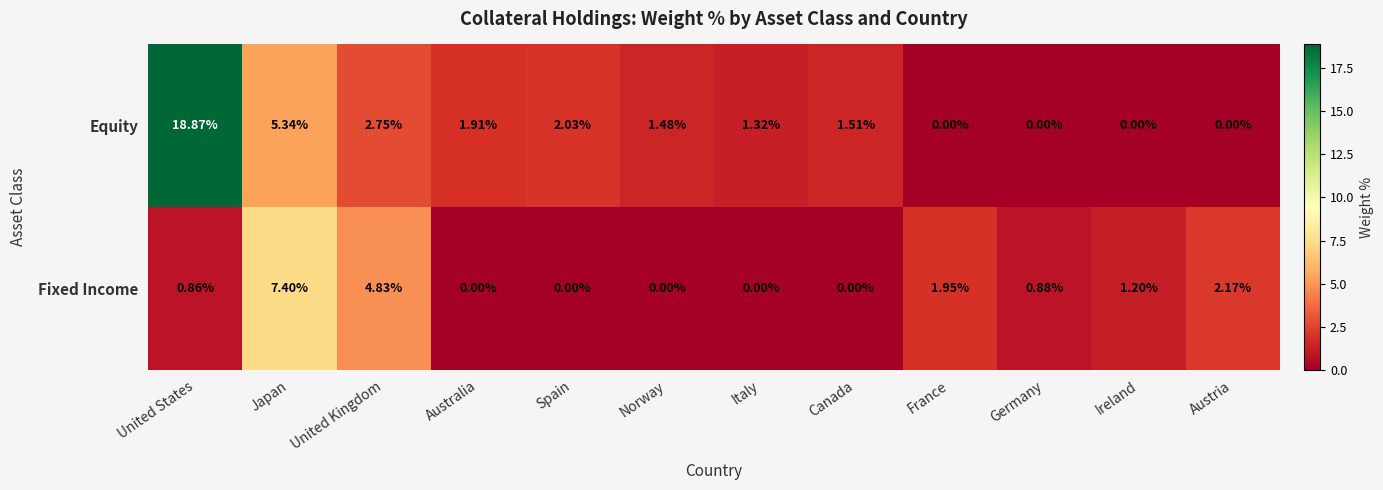

At United States, list the series in order from smallest to largest.

Fixed Income, Equity